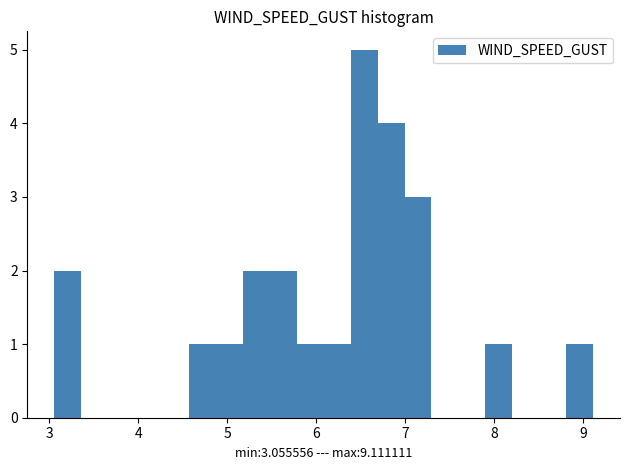

Read against the x-axis, roughly where is the centre of the tallest bar?

6.5